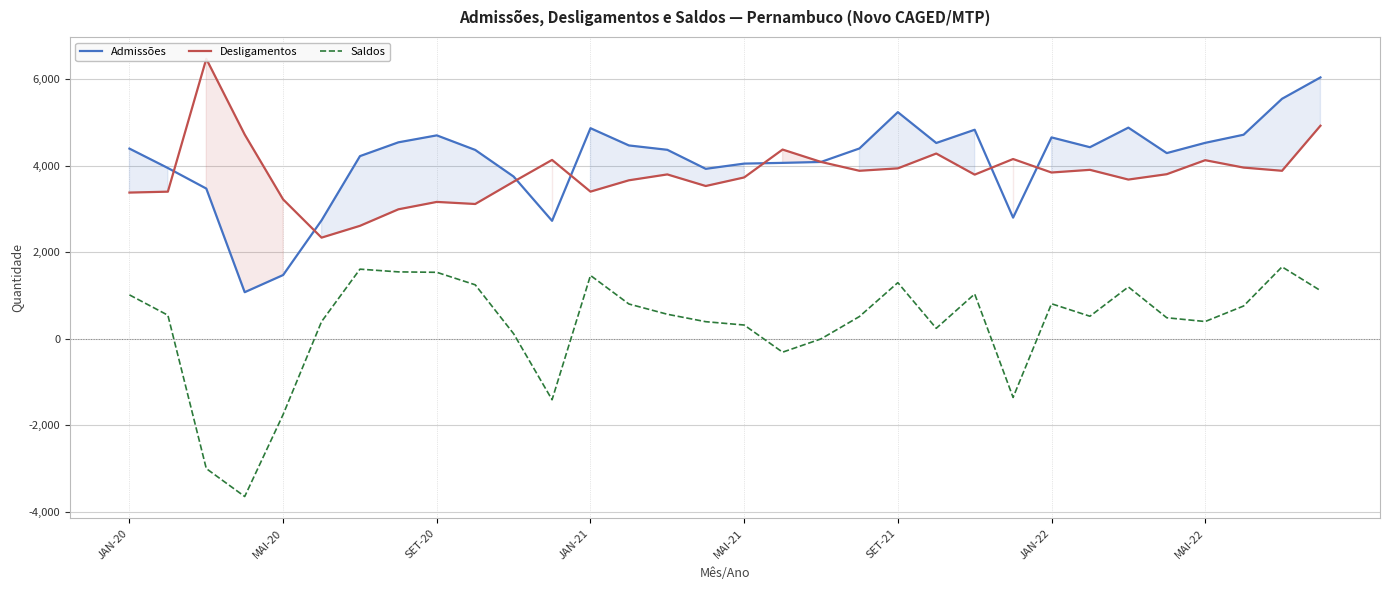

Reading left to right, extract all data points from this chart.

Admissões: 4400	3951	3476	1079	1476	2740	4226	4545	4706	4369	3753	2730	4872	4473	4372	3932	4053	4070	4091	4403	5243	4530	4836	2804	4659	4432	4885	4296	4533	4721	5552	6046
Desligamentos: 3383	3404	6476	4725	3225	2341	2614	2996	3167	3119	3635	4138	3405	3667	3803	3535	3733	4378	4092	3887	3943	4286	3798	4159	3847	3909	3684	3808	4132	3961	3887	4929
Saldos: 1017	547	-3000	-3646	-1749	399	1612	1549	1539	1250	118	-1408	1467	806	569	397	320	-308	-1	516	1300	244	1038	-1355	812	523	1201	488	401	760	1665	1117